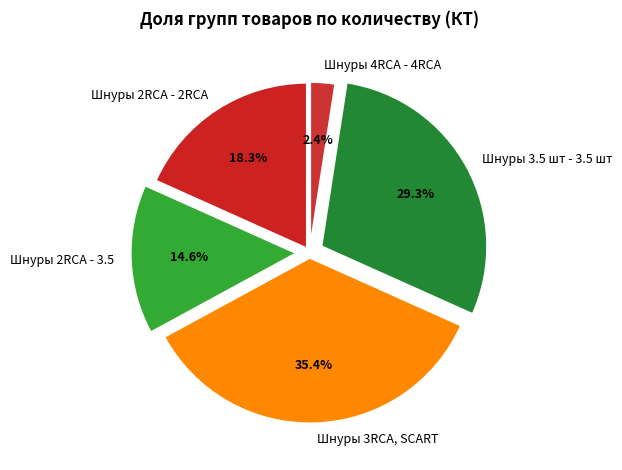

What percentage do Шнуры 3.5 шт - 3.5 шт and Шнуры 4RCA - 4RCA together represent?

31.7%